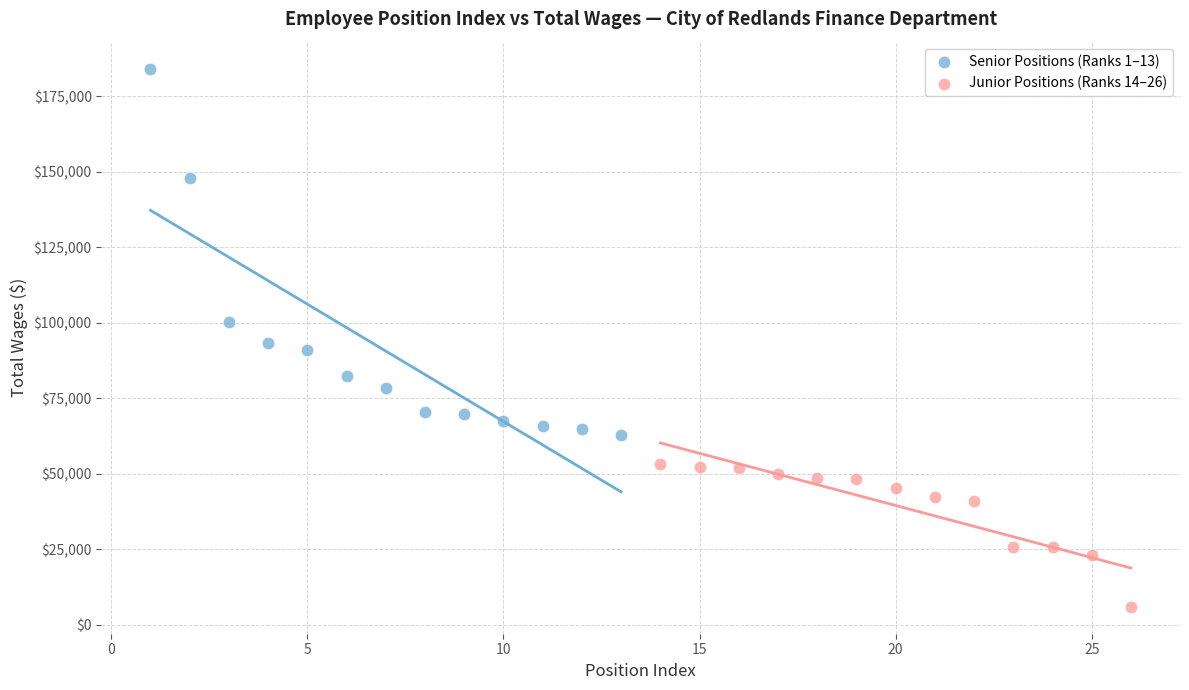

Which series has the widest spread of Y values?

Senior Positions (Ranks 1–13)